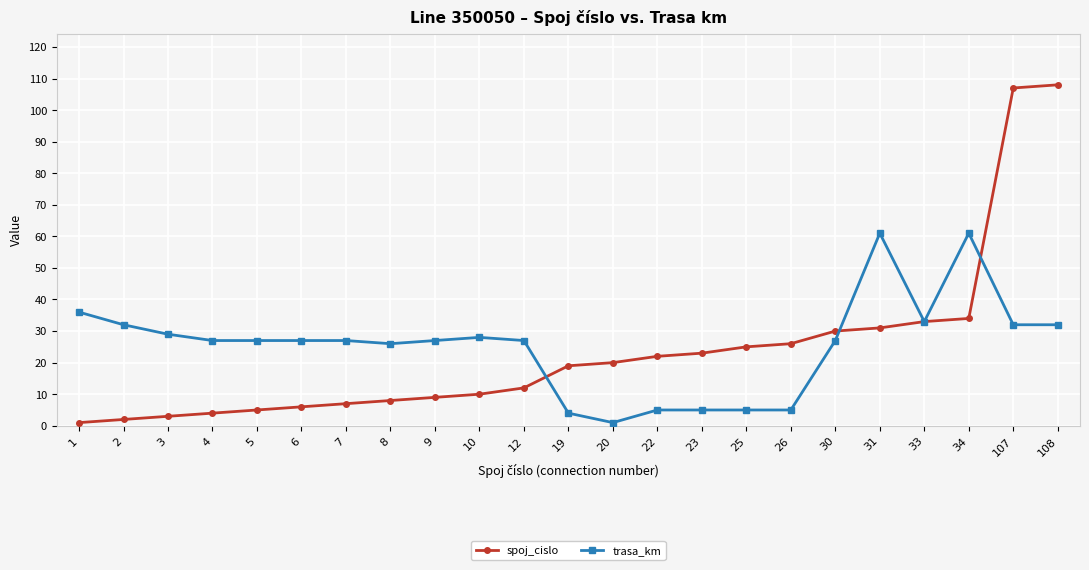

Which series has the largest total across all categories?

trasa_km